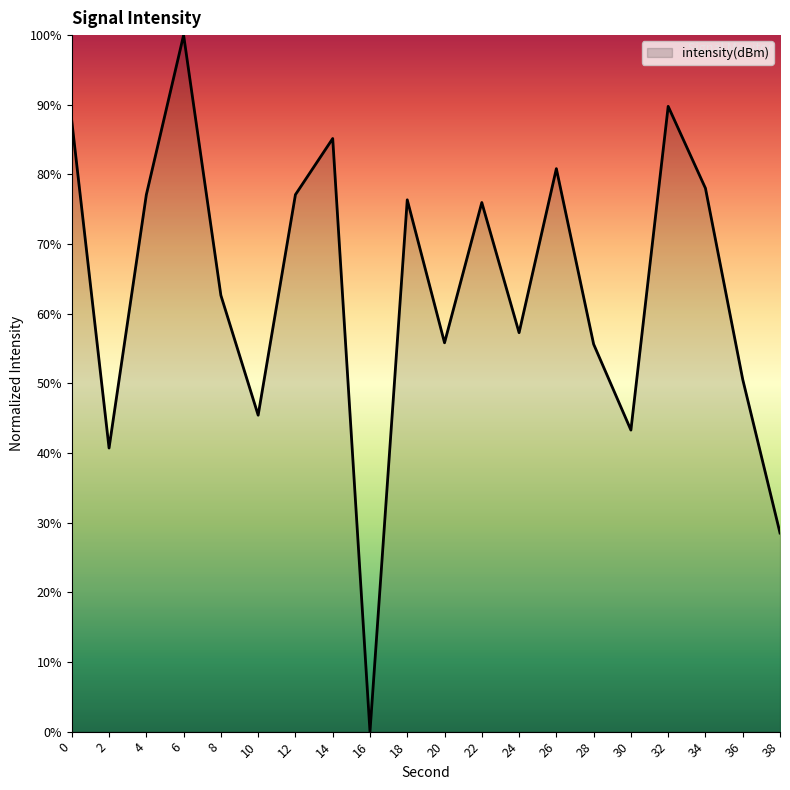

How many lines are shown in the chart?

1